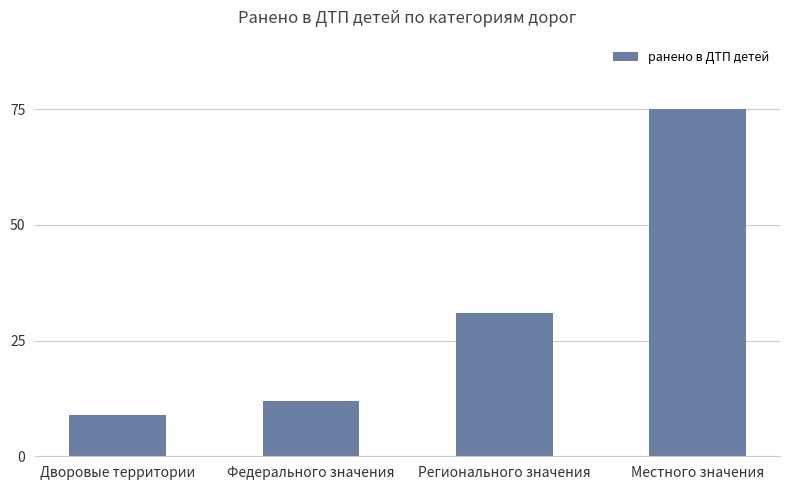

What is the label of the 1st bar from the right?

Местного значения